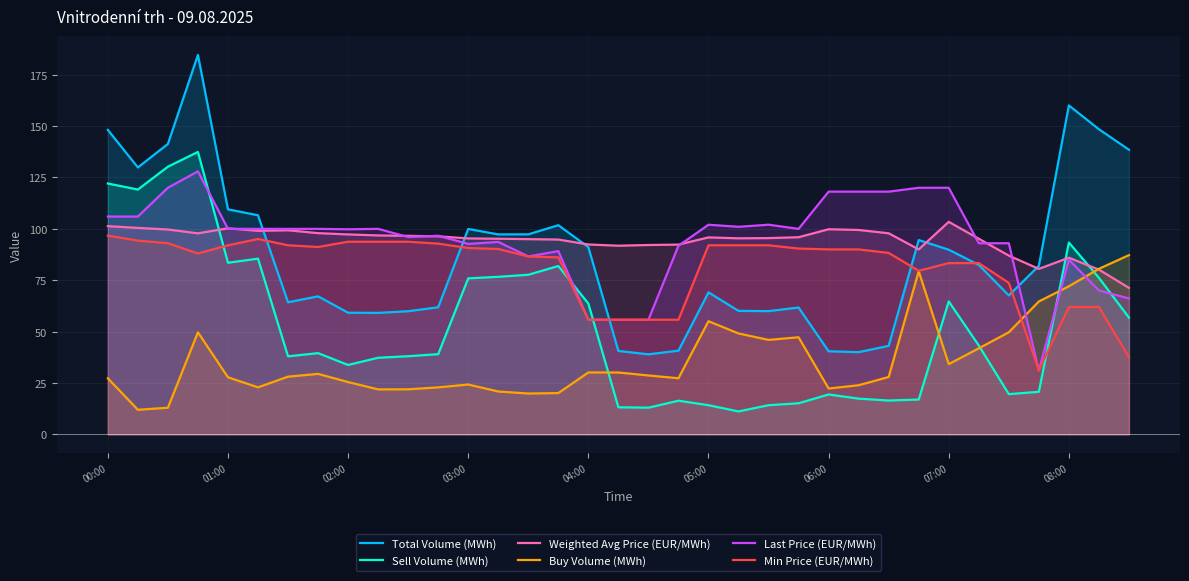

Rank the series by their maximum value, from lowest to highest.

Buy Volume (MWh), Min Price (EUR/MWh), Weighted Avg Price (EUR/MWh), Last Price (EUR/MWh), Sell Volume (MWh), Total Volume (MWh)